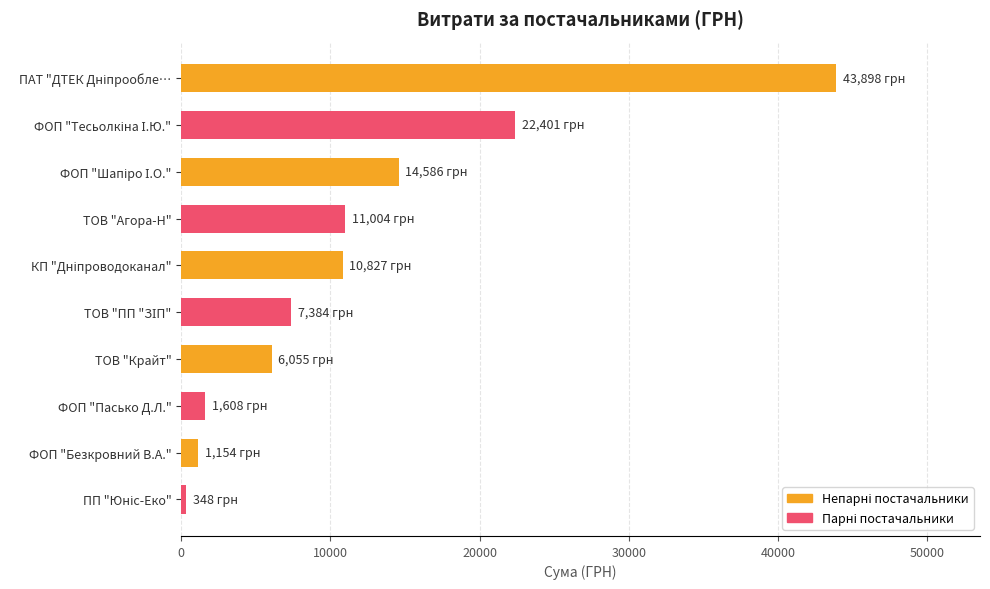

What is the maximum value shown in the chart?

43897.6